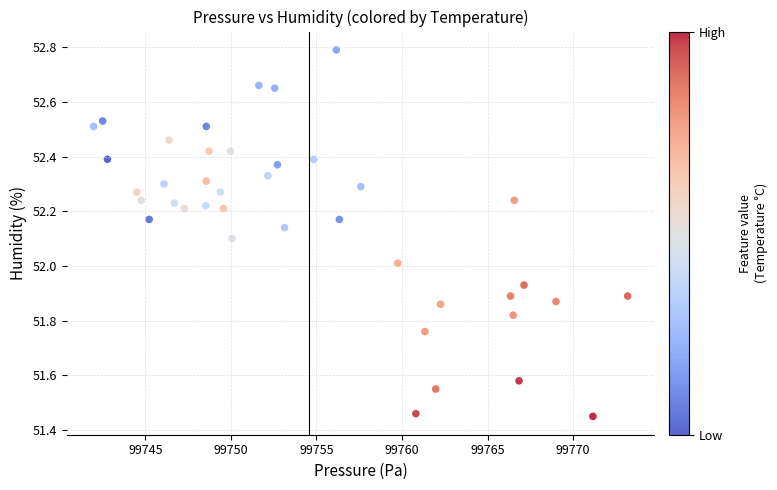

What is the range of X values (max minus min)?

31.2